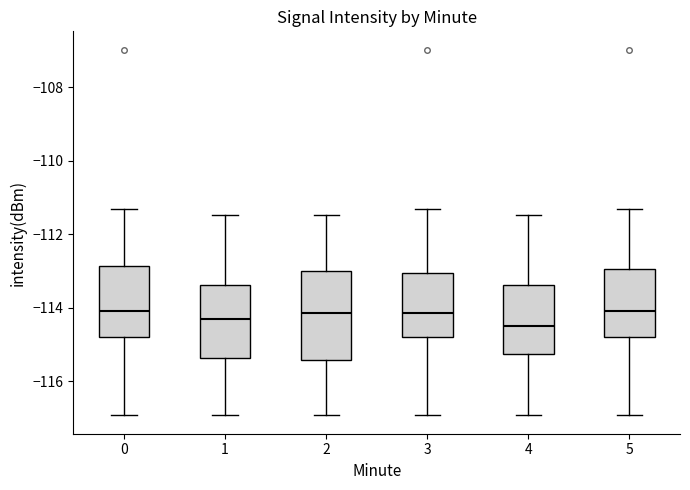

Reading left to right, transcribe this box plot: for each box, give where its median line is, the range the box spans, and where its two whiskers end, as read against the y-axis. The values are not printed on the chart, so give them approximately, as read against the axis.

0: median -114.0, box -114.8 to -112.8, whiskers -117.0 to -111.4
1: median -114.4, box -115.4 to -113.4, whiskers -117.0 to -111.4
2: median -114.2, box -115.4 to -113.0, whiskers -117.0 to -111.4
3: median -114.2, box -114.8 to -113.0, whiskers -117.0 to -111.4
4: median -114.4, box -115.2 to -113.4, whiskers -117.0 to -111.4
5: median -114.0, box -114.8 to -113.0, whiskers -117.0 to -111.4